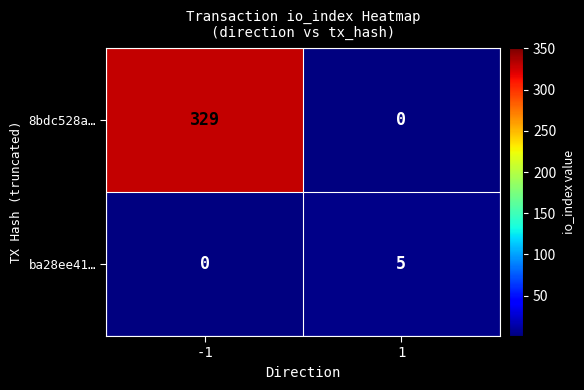

At how many categories does at least one series exceed 288?

1